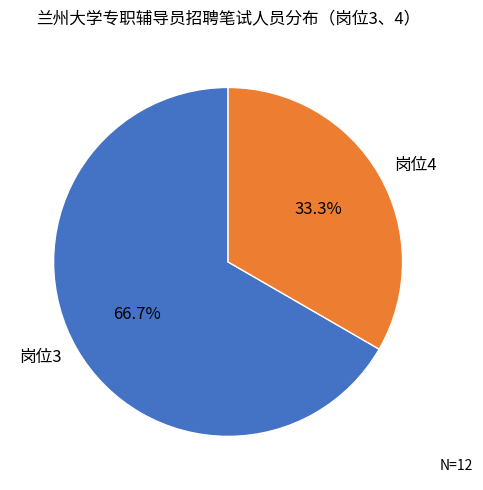

Count the number of slices in the pie.

2